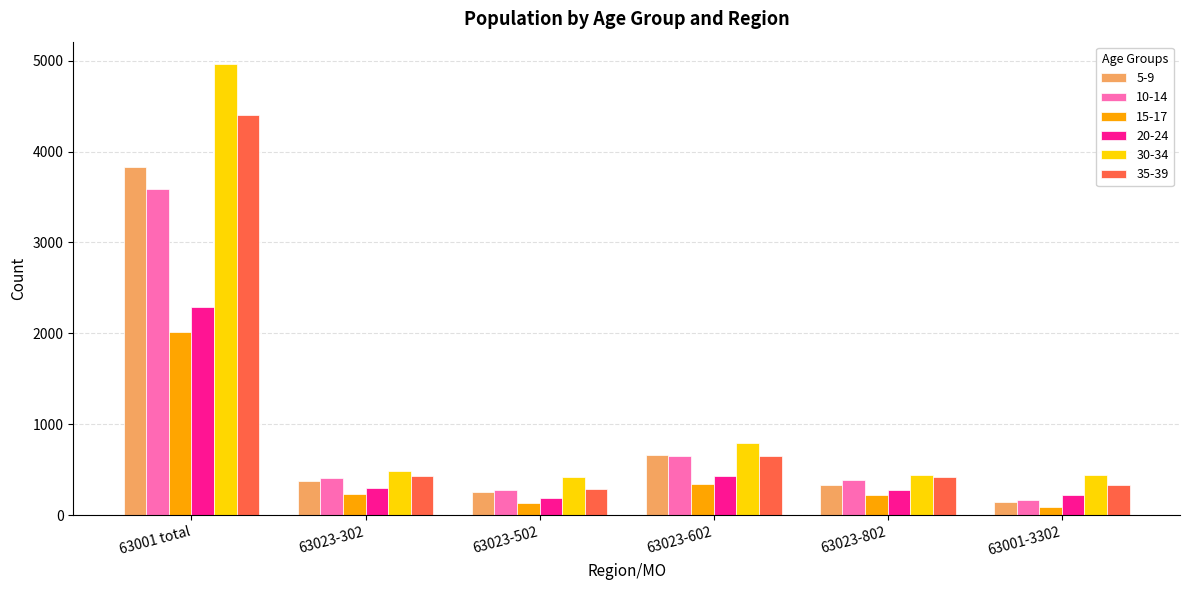

What is the spread (max minus min) of values at 63023-502?

290.0